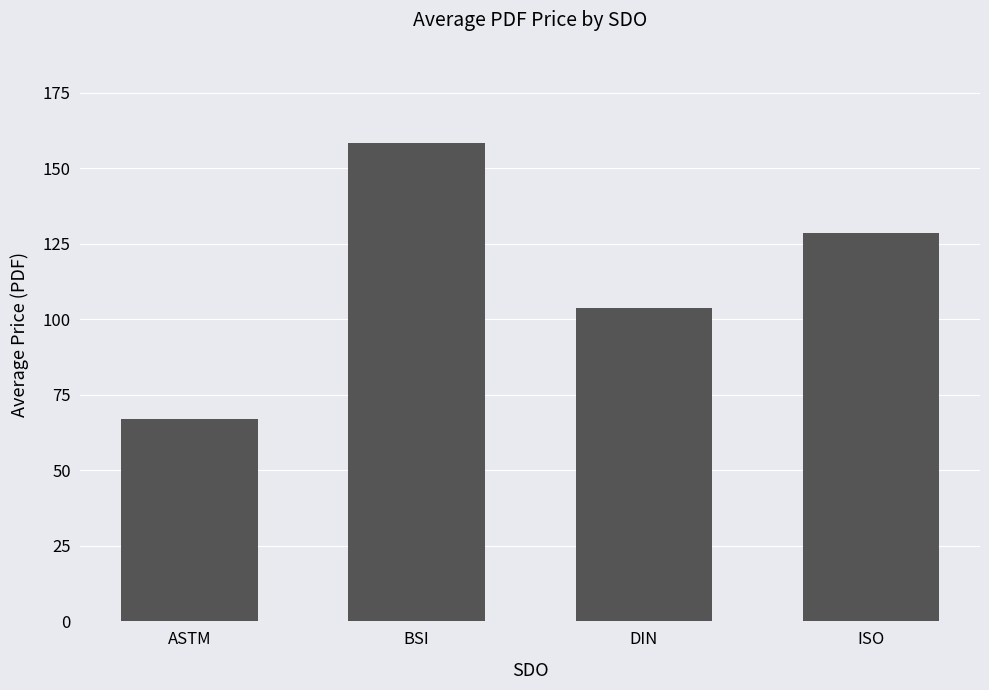

Reading left to right, list all the values displayed in this chart.

67.0	158.5	103.7	128.6